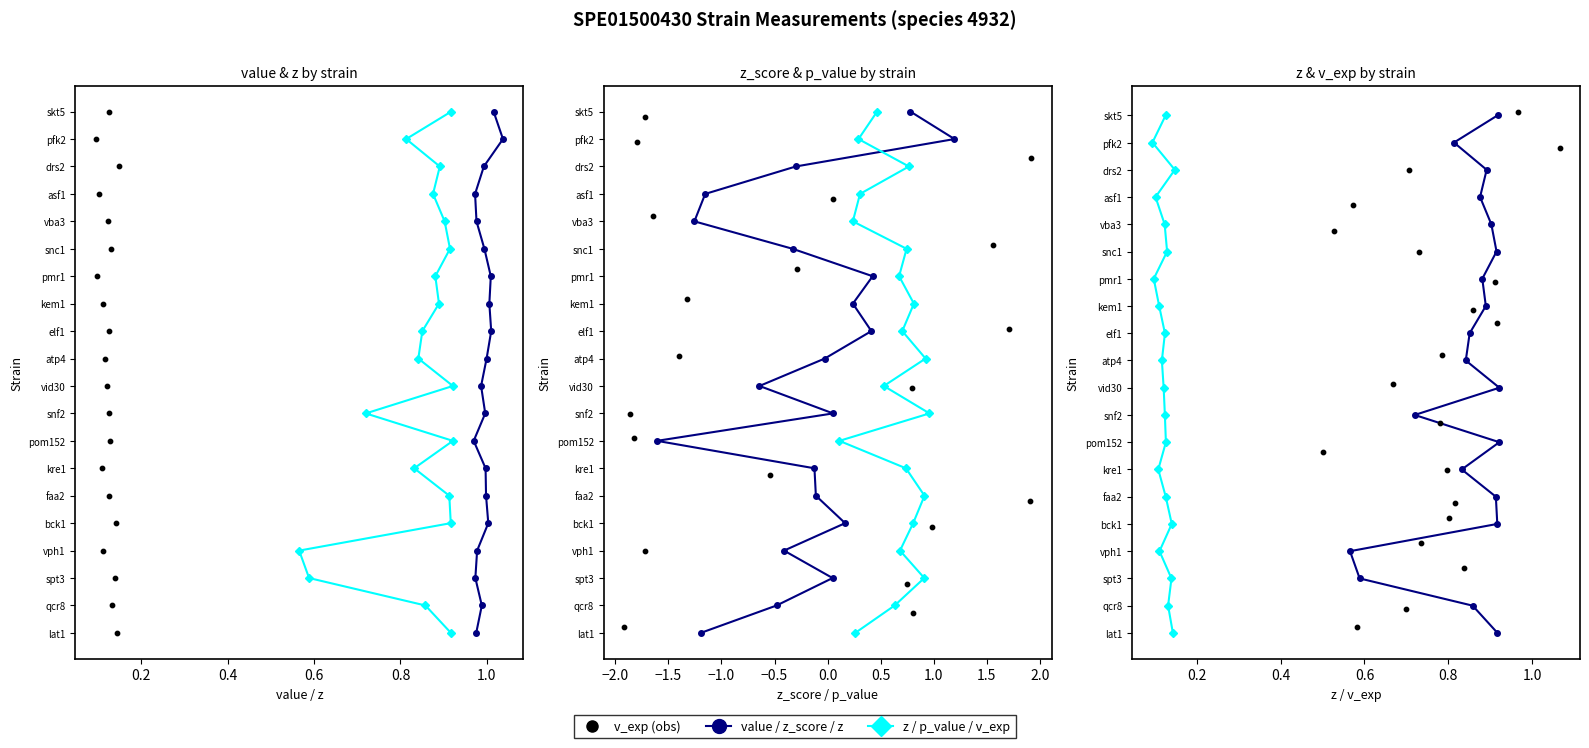

What are all the series names shown in the legend?

value, z, v_exp, z_score, p_value